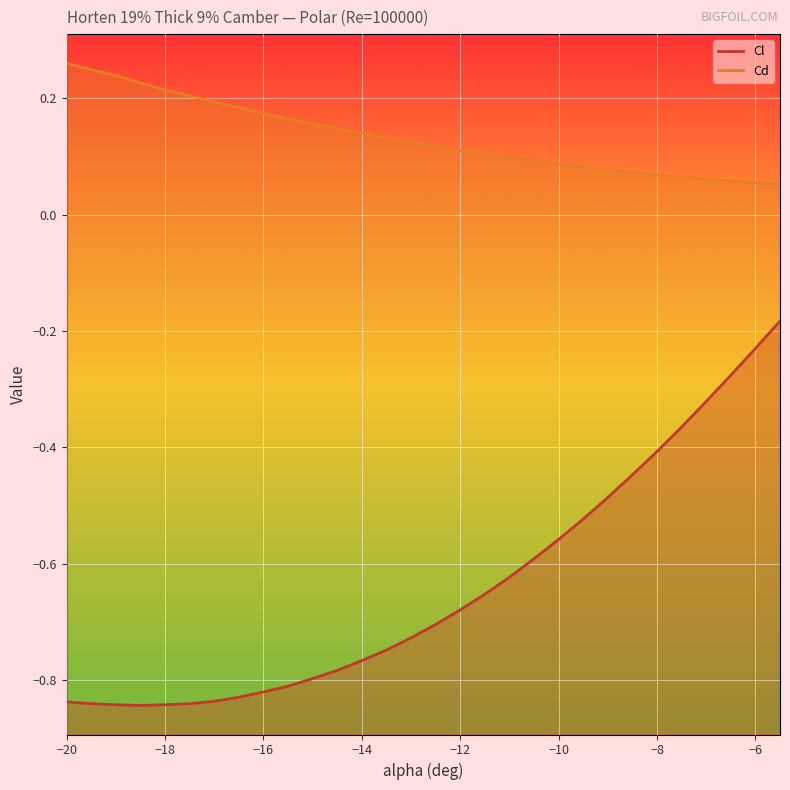

What position from the left is -13.0?

15